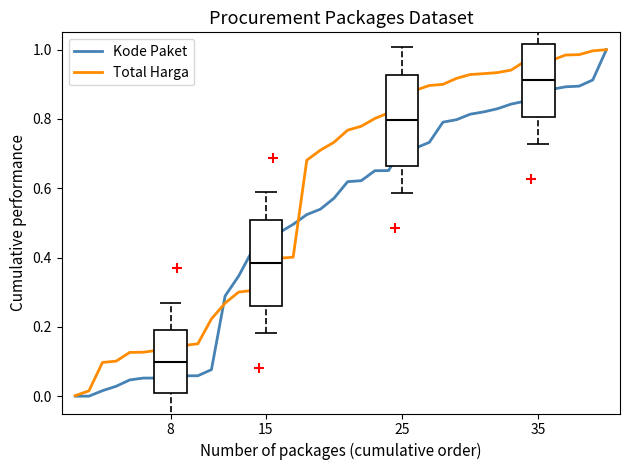

Which series contains the lowest Y value?

Kode Paket